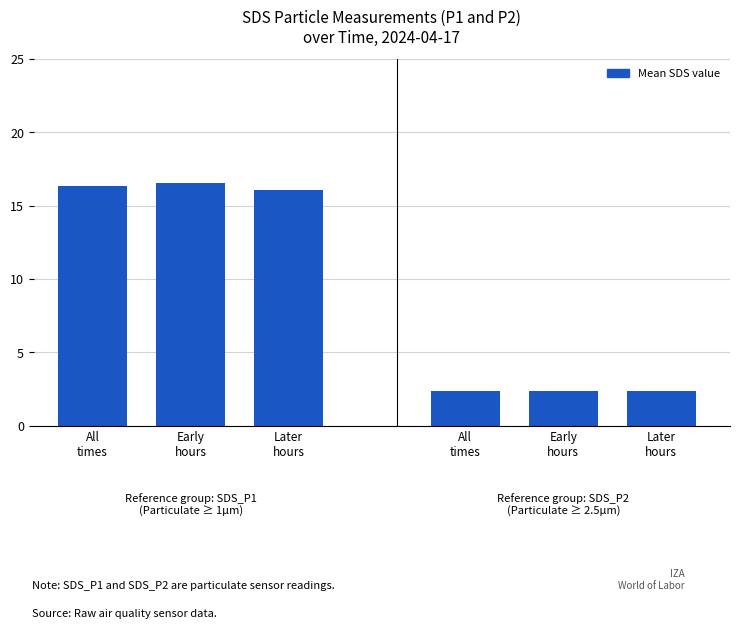

How many bars are there in total?

6